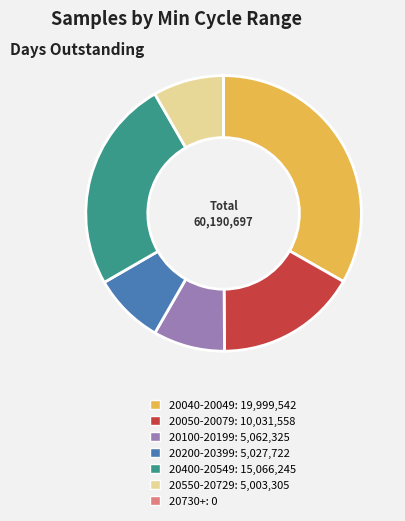

Is there any slice that represents more than half of the pie?

No